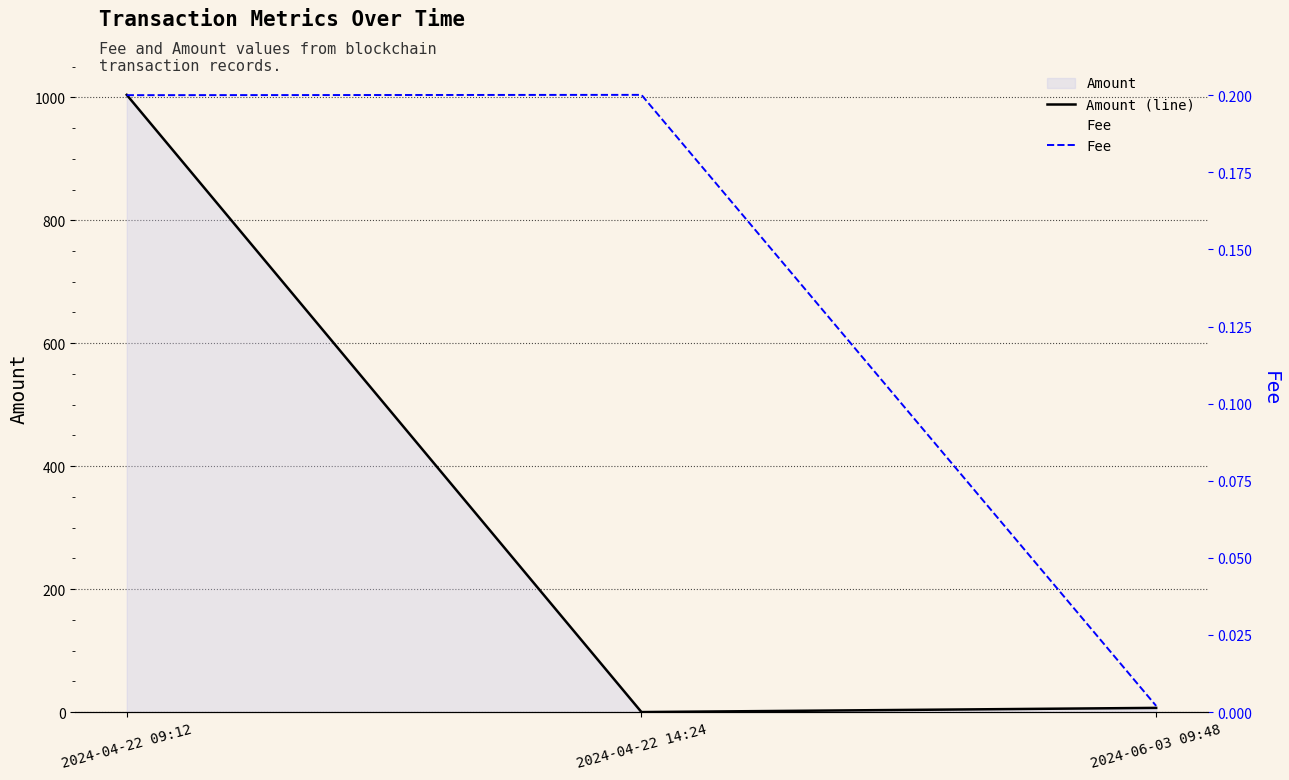

How many categories are shown in the chart?

3